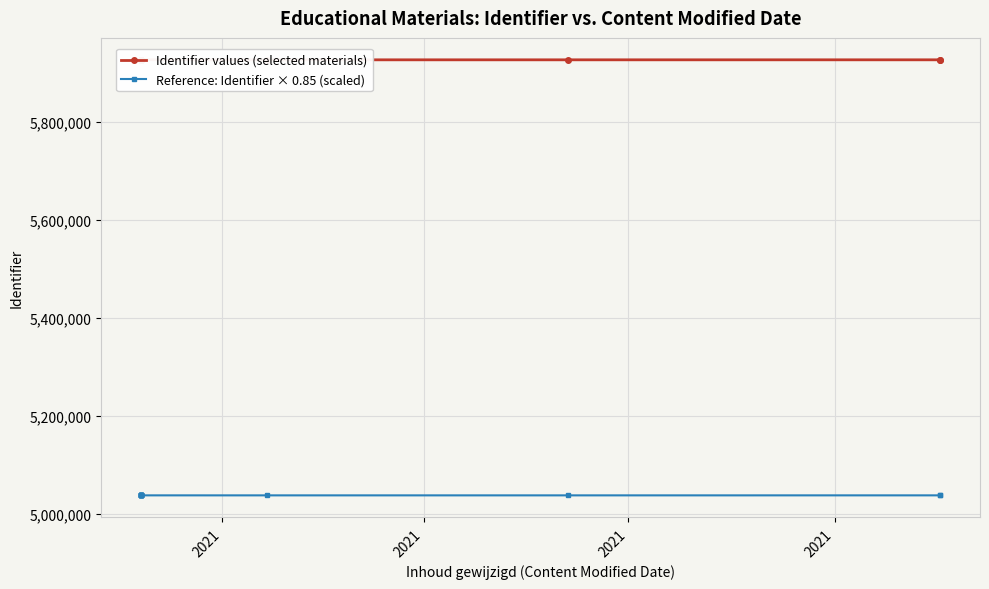

What is the sum of all Reference: Identifier × 0.85 (scaled) values?

70530350.5